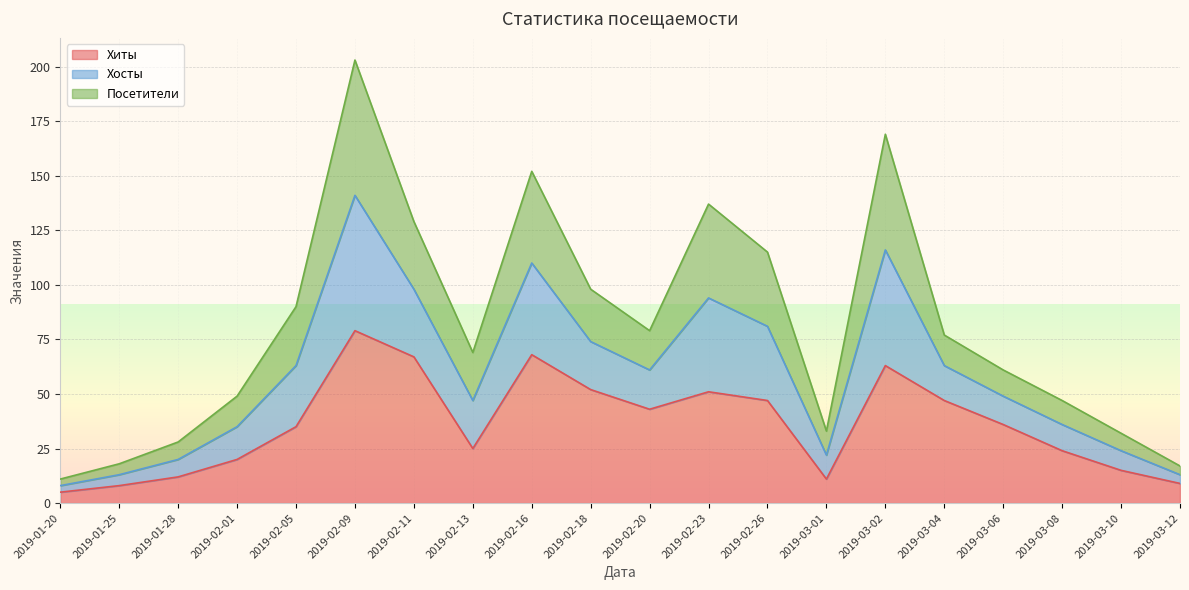

What is the minimum value for Хиты?

5